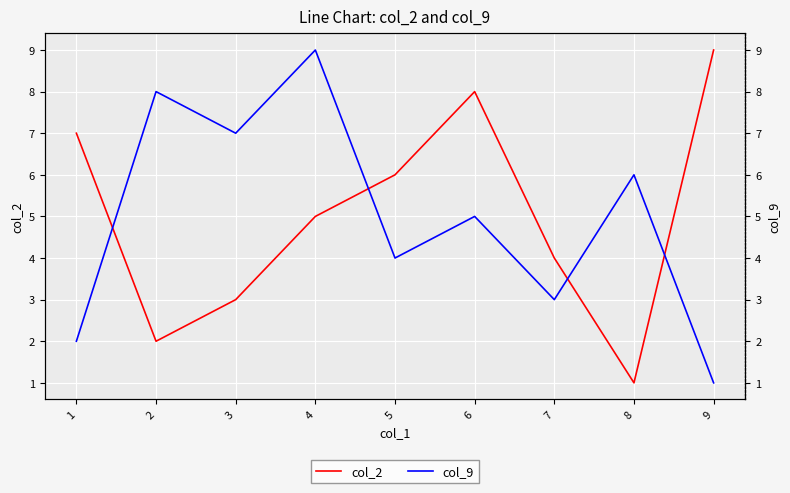

How many lines are shown in the chart?

2